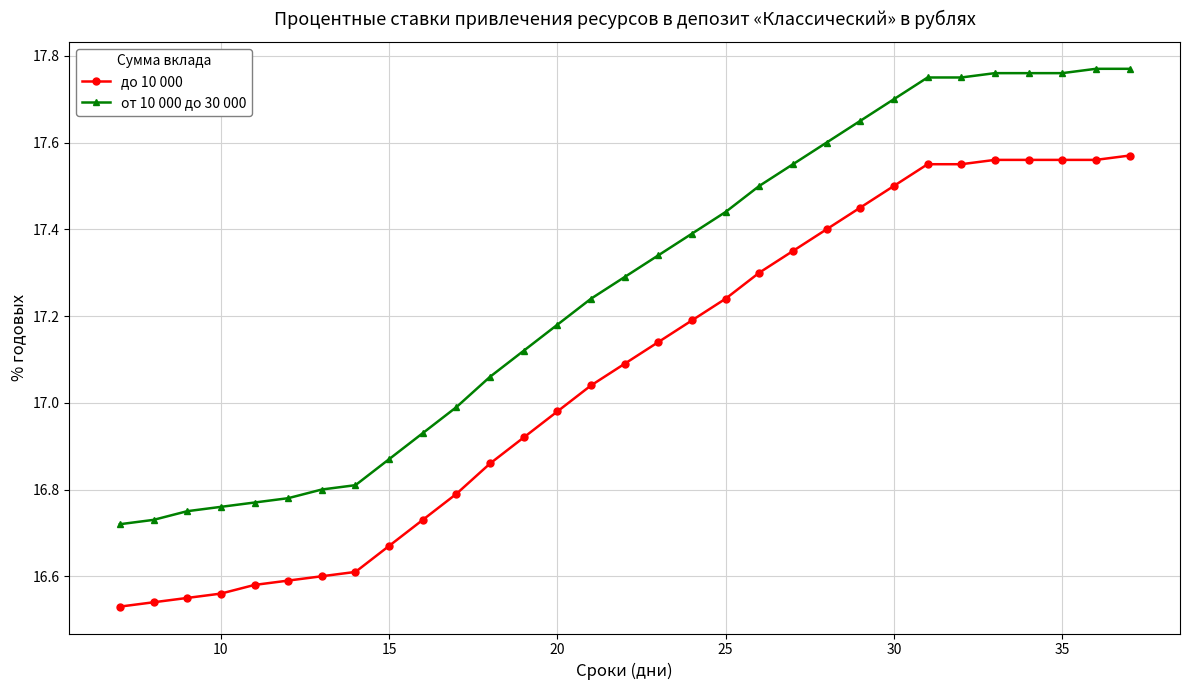

What are all the series names shown in the legend?

до 10 000, от 10 000 до 30 000